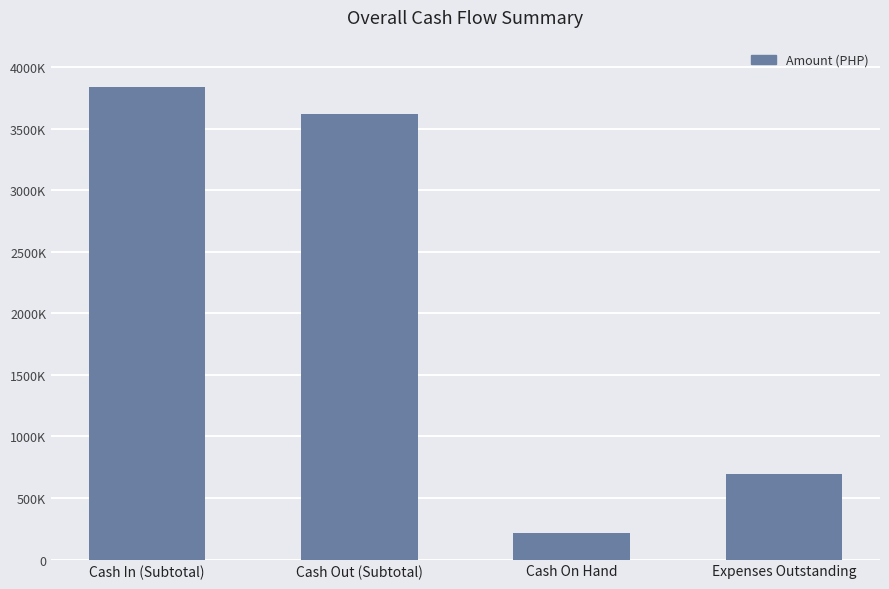

Reading left to right, what are all the values shown in this chart?

Cash In (Subtotal)=3837974.0	Cash Out (Subtotal)=3618597.2	Cash On Hand=219376.8	Expenses Outstanding=691225.0